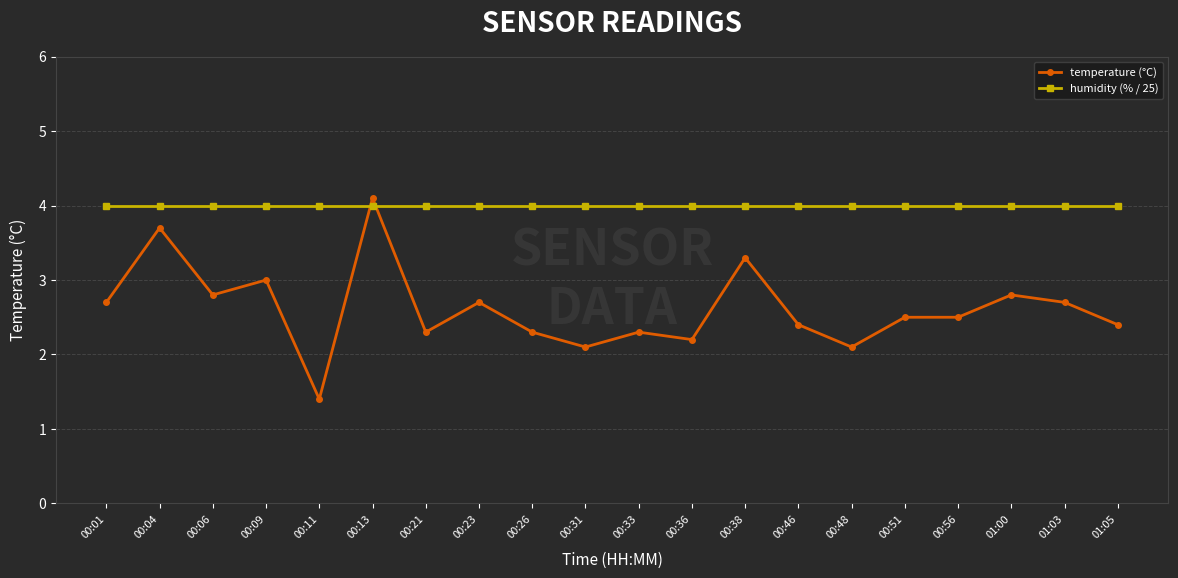

True or false: temperature (°C) has more than 0 interior local peaks.

True